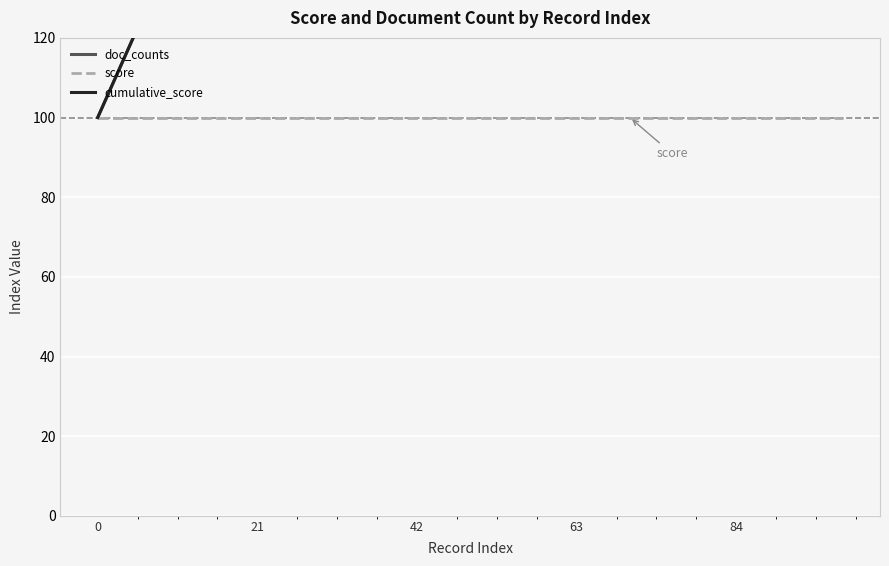

True or false: cumulative_score has more than 1 interior local peaks.

False